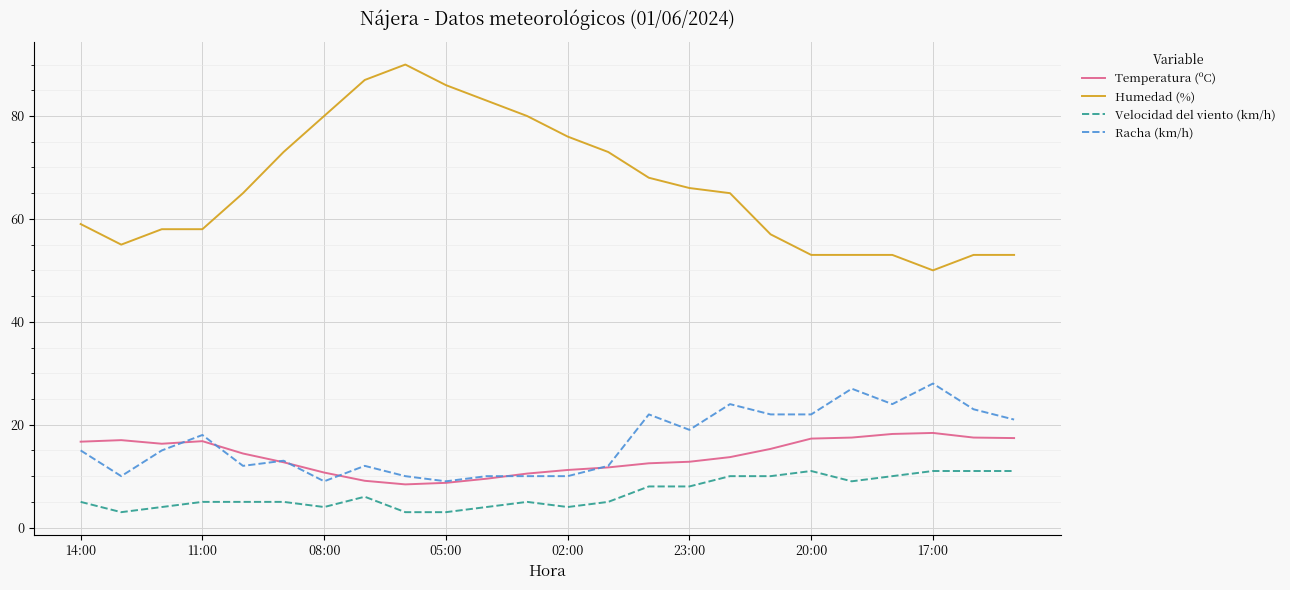

What is the difference between the maximum and minimum values in the Humedad (%) series?

40.0